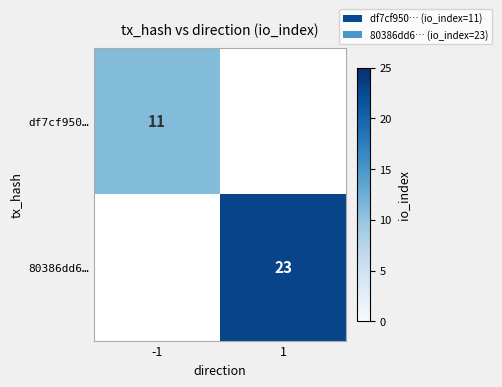

The value of df7cf950… at -1 is 7. True or false?

False